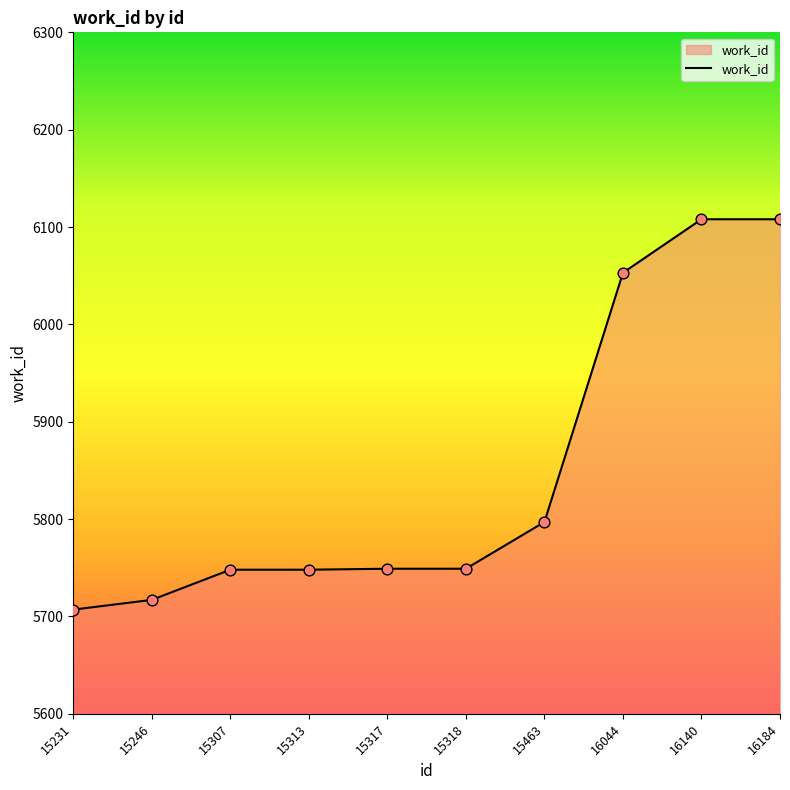

Approximately how many times larger is the value at 15231 compared to 16140?

0.9